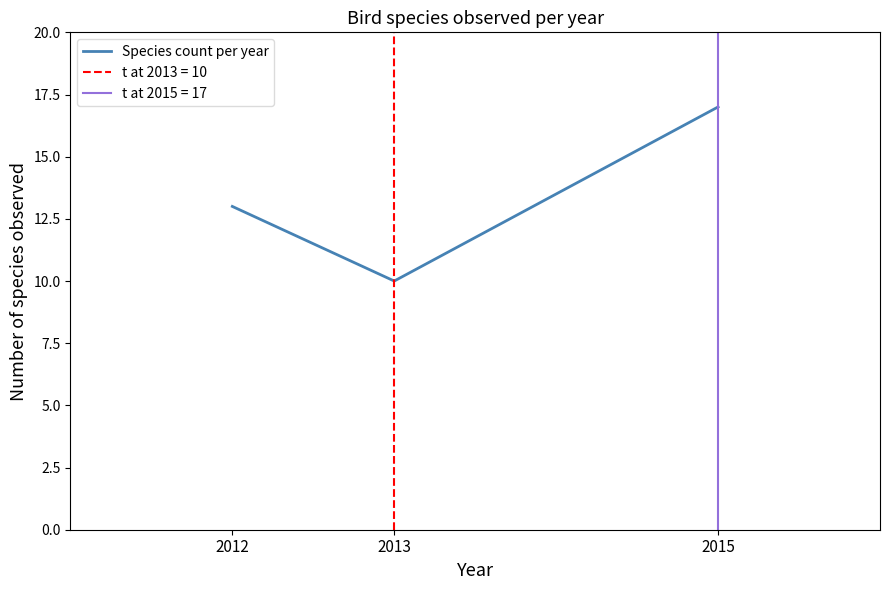

What is the value of the 2nd point from the left?

10